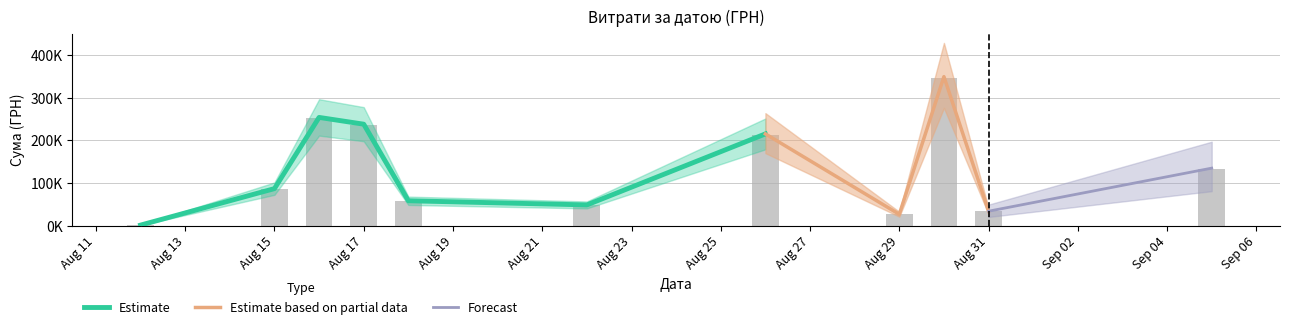

What is the difference between the second highest and second lowest values?

224815.9